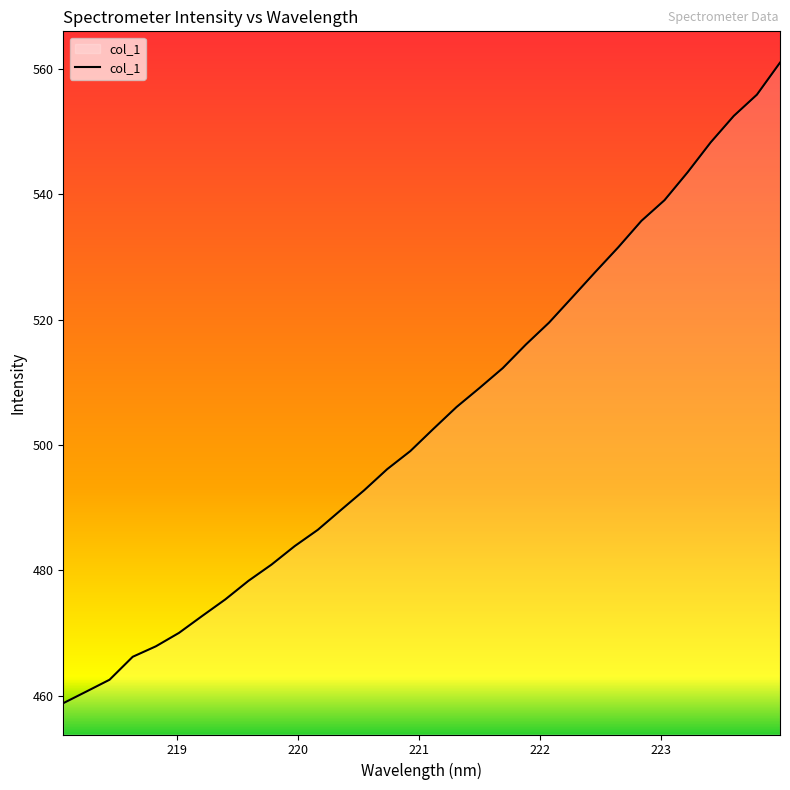

How many categories are shown in the chart?

32